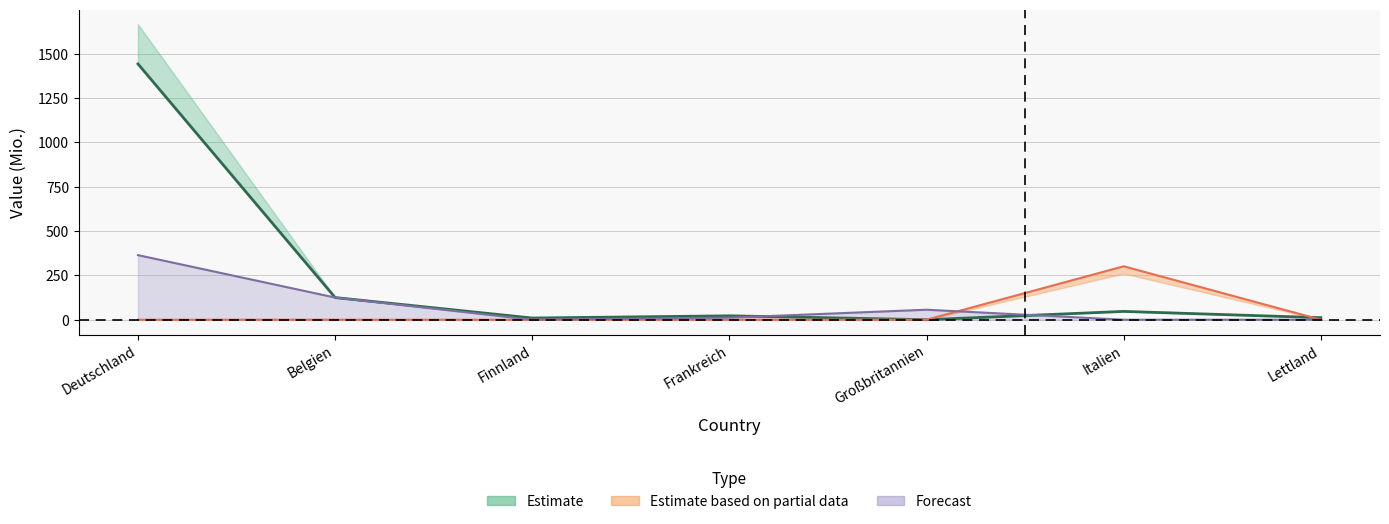

Which series has the largest range (max minus min)?

Regionale Gebietskörperschaften